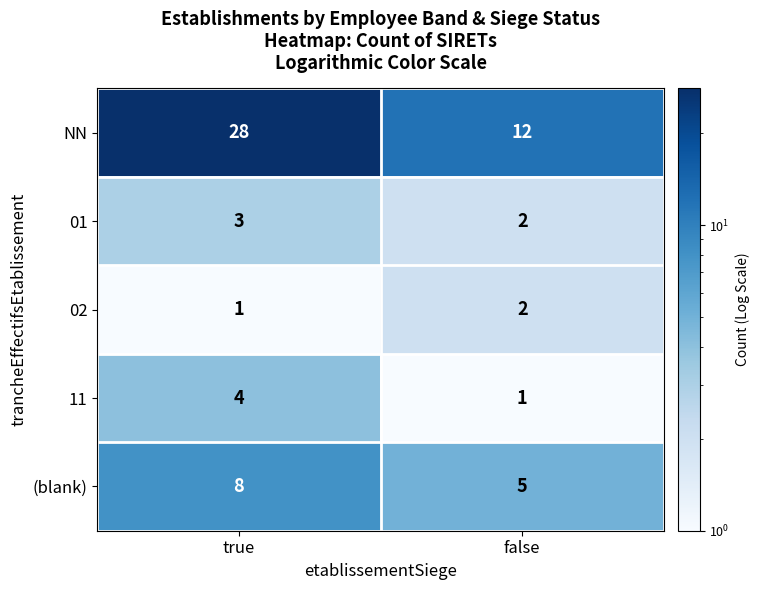

List the labels in order of (blank) value, smallest first.

false, true